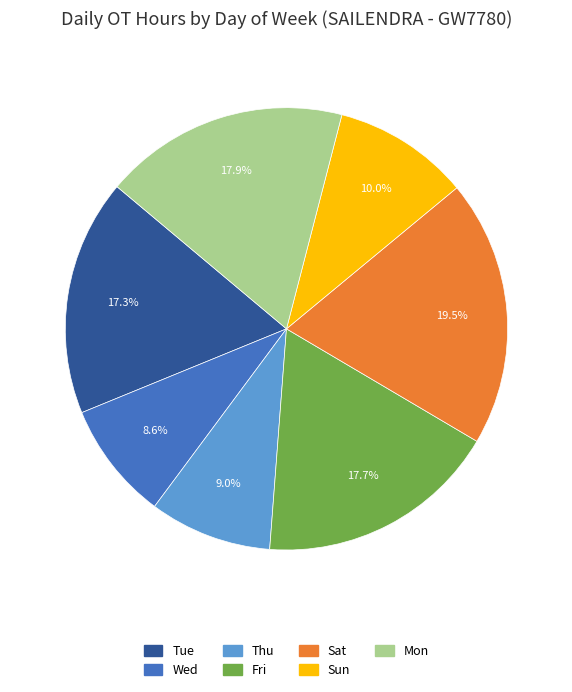

To the nearest percent, what is the difference between the largest and smallest slice percentages?

11%